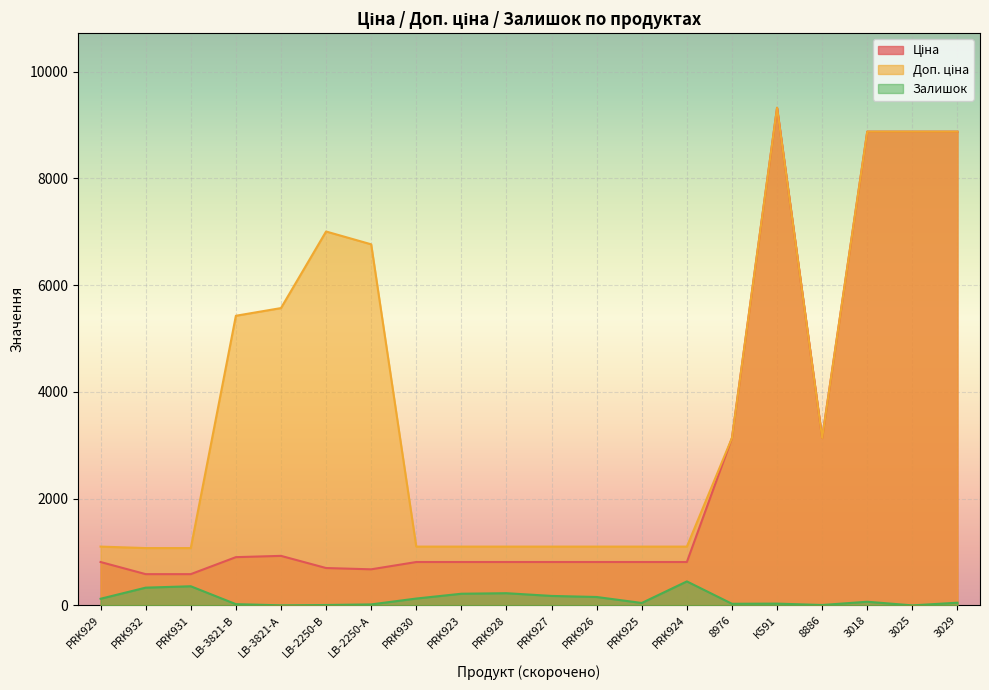

At which category does Ціна reach its first local peak?

LB-3821-А